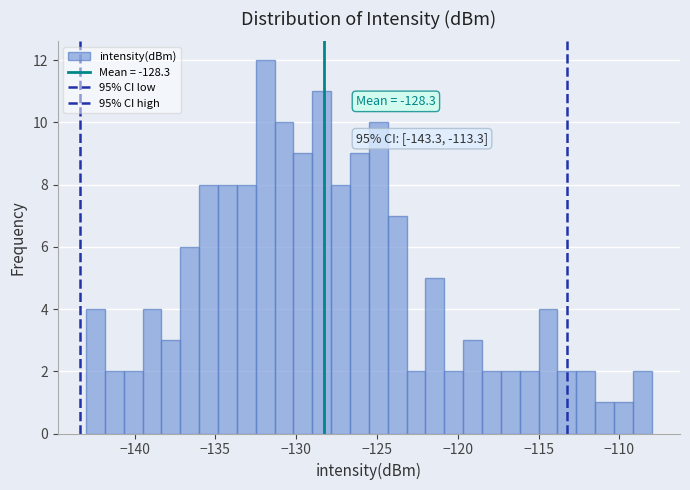

Read against the x-axis, roughly where is the centre of the tallest bar?

-132.0